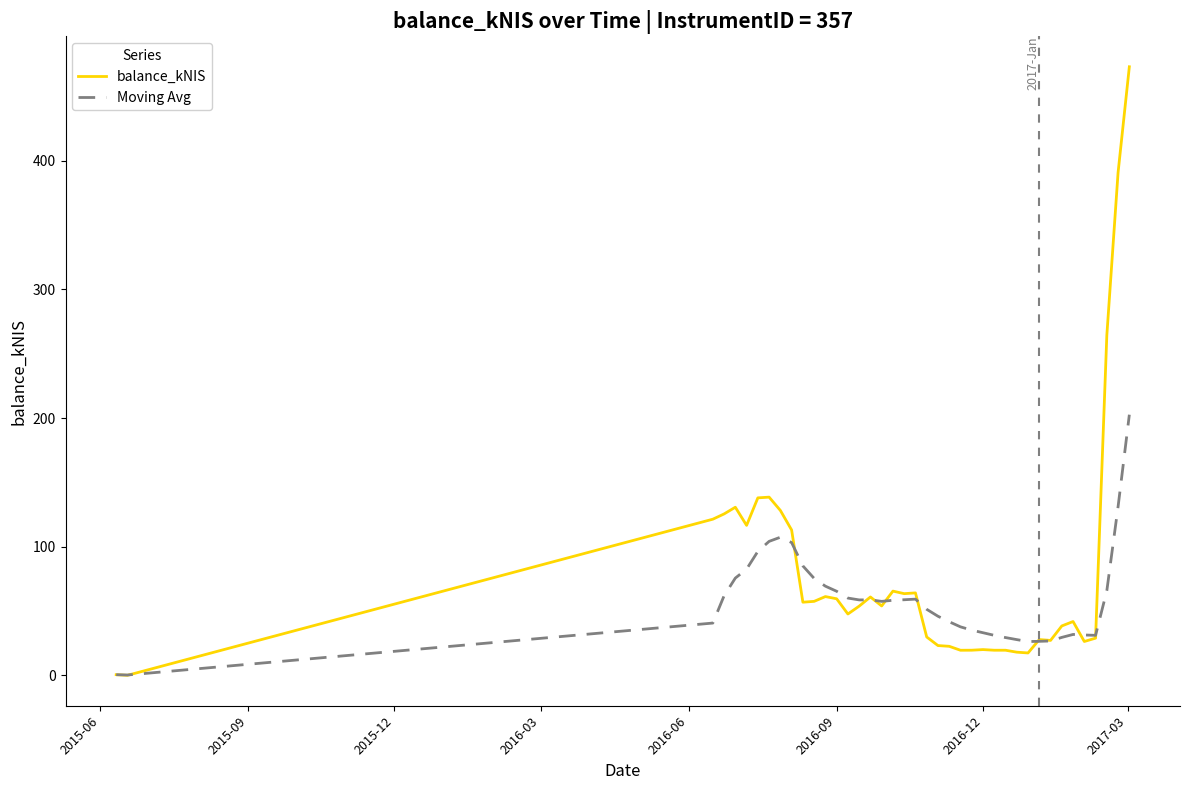

What is the greatest value displayed?

473.2